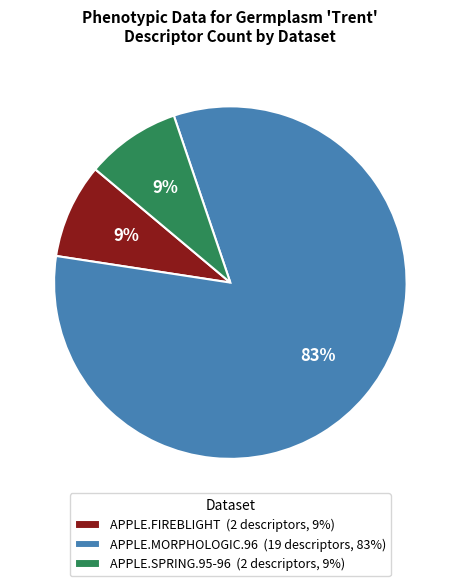

To the nearest percent, what portion does APPLE.FIREBLIGHT represent?

9%